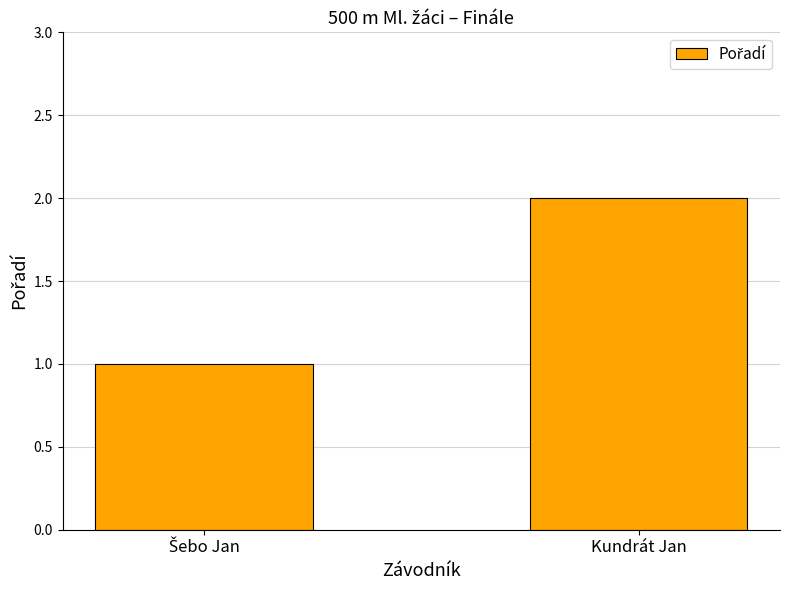

Which category has the highest value across all series?

Kundrát Jan